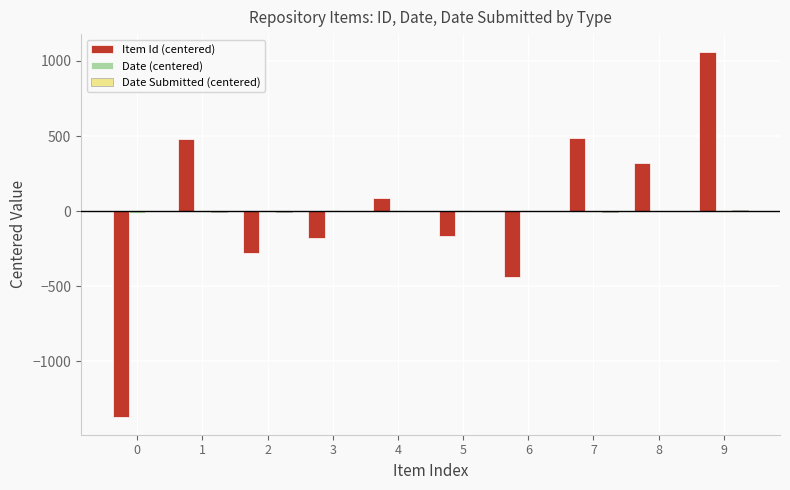

True or false: Item Id (centered) has a value of -278.4 at 2.

True